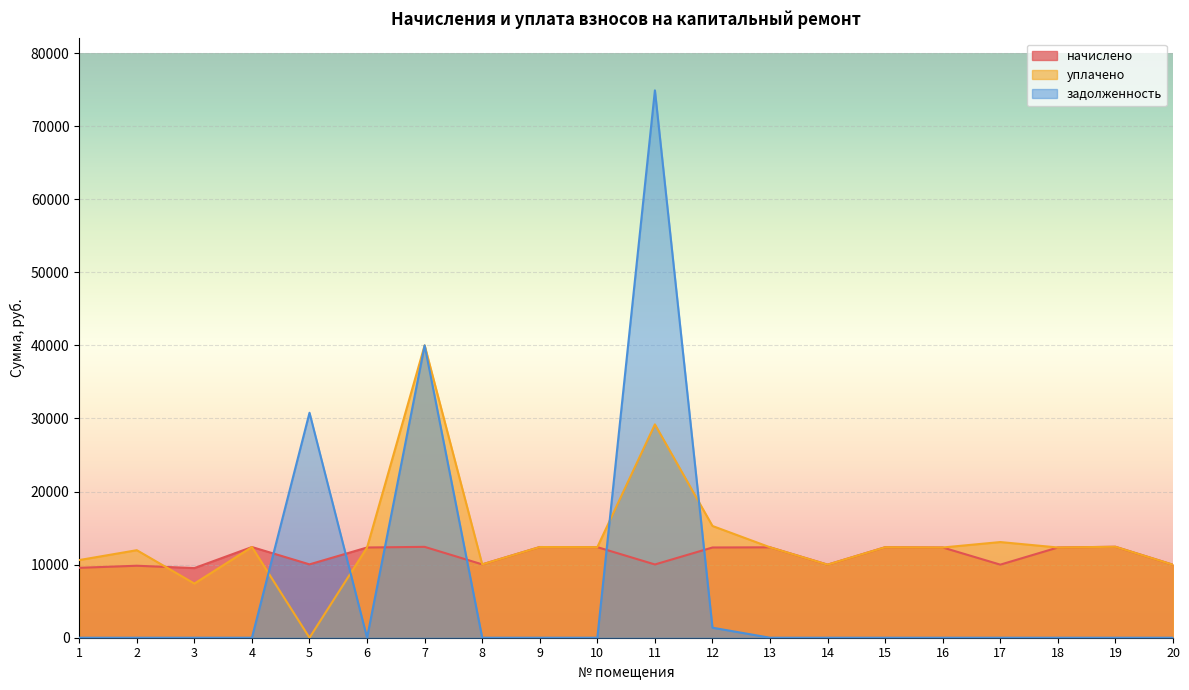

True or false: уплачено has more than 2 points higher than both neighbors.

True